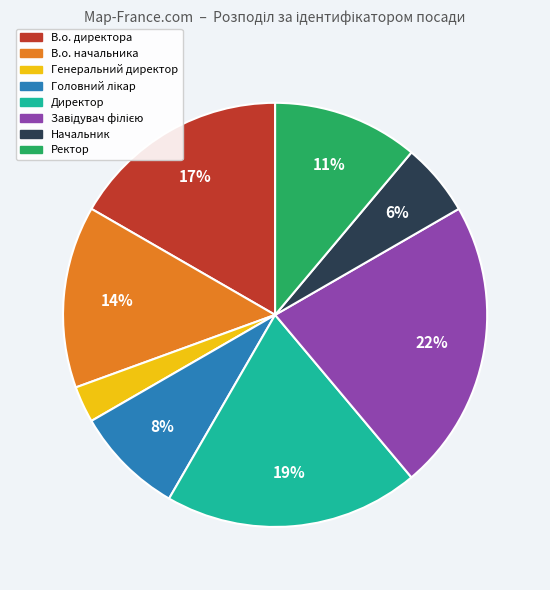

Count the number of slices in the pie.

8